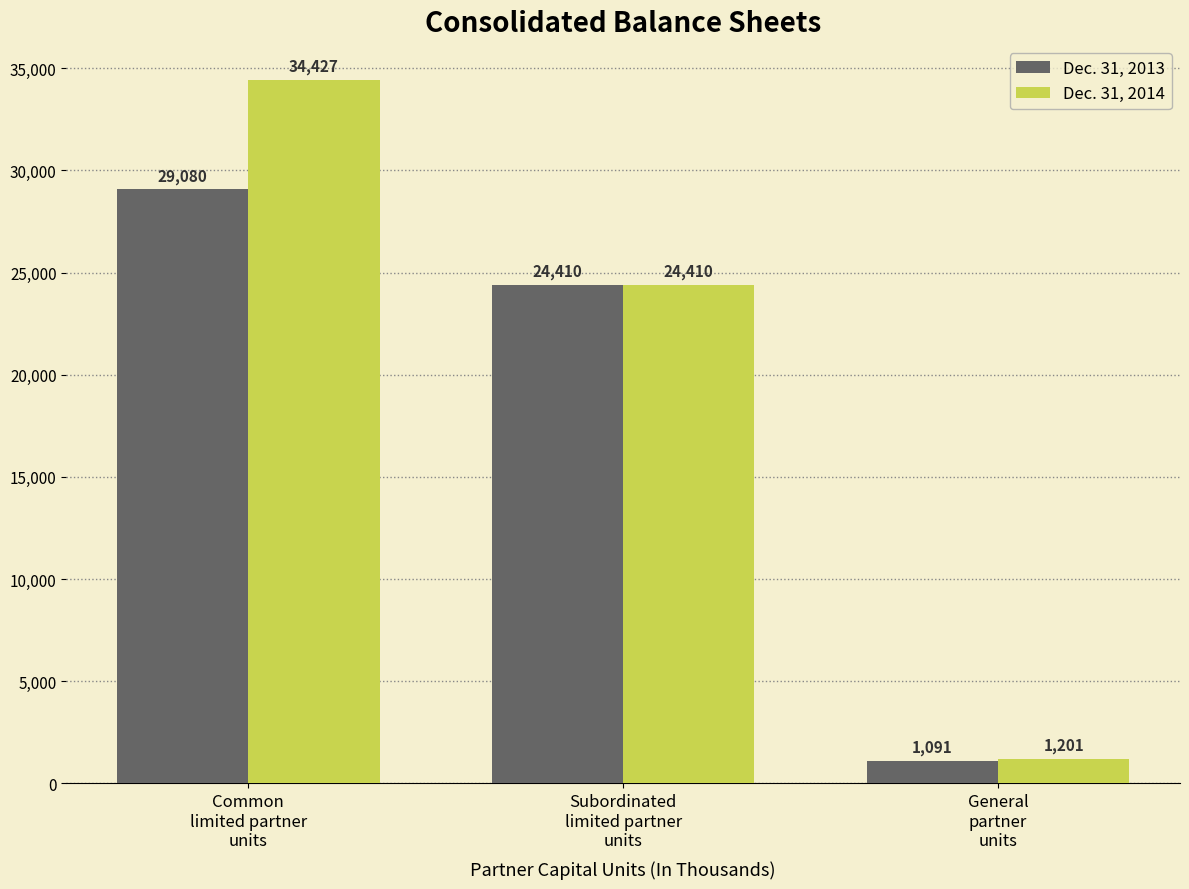

How many distinct data groups are displayed?

2